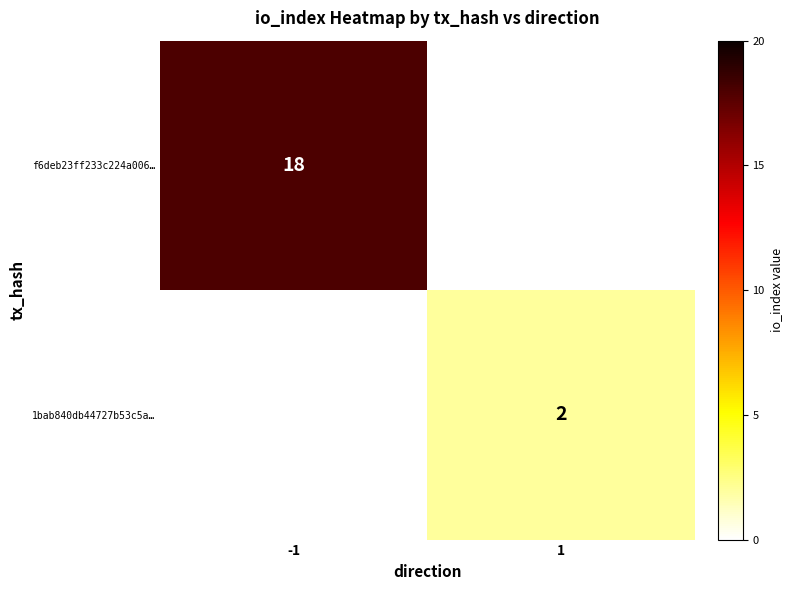

What is the spread (max minus min) of values at 1?

2